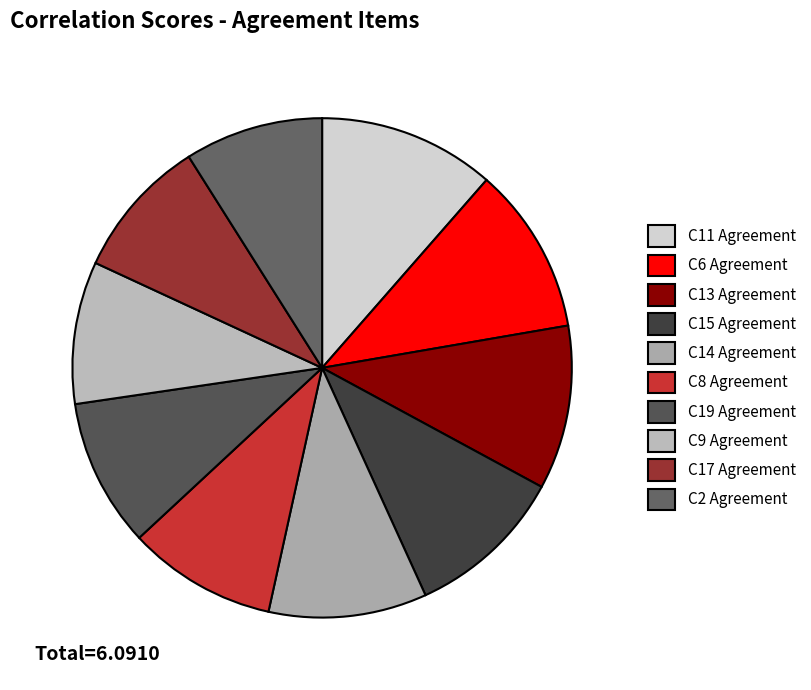

Count the number of slices in the pie.

10